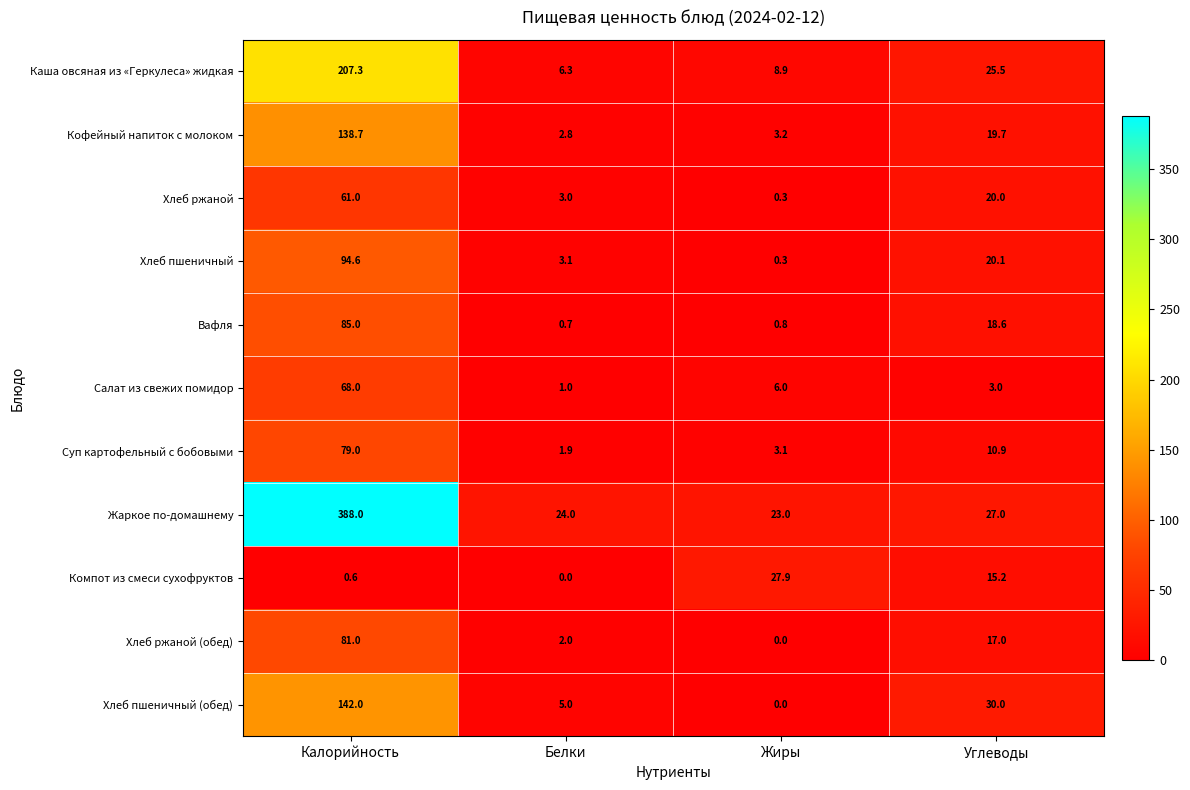

At Калорийность, list the series in order from largest to smallest.

Жаркое по-домашнему, Каша овсяная из «Геркулеса» жидкая, Хлеб пшеничный (обед), Кофейный напиток с молоком, Хлеб пшеничный, Вафля, Хлеб ржаной (обед), Суп картофельный с бобовыми, Салат из свежих помидор, Хлеб ржаной, Компот из смеси сухофруктов